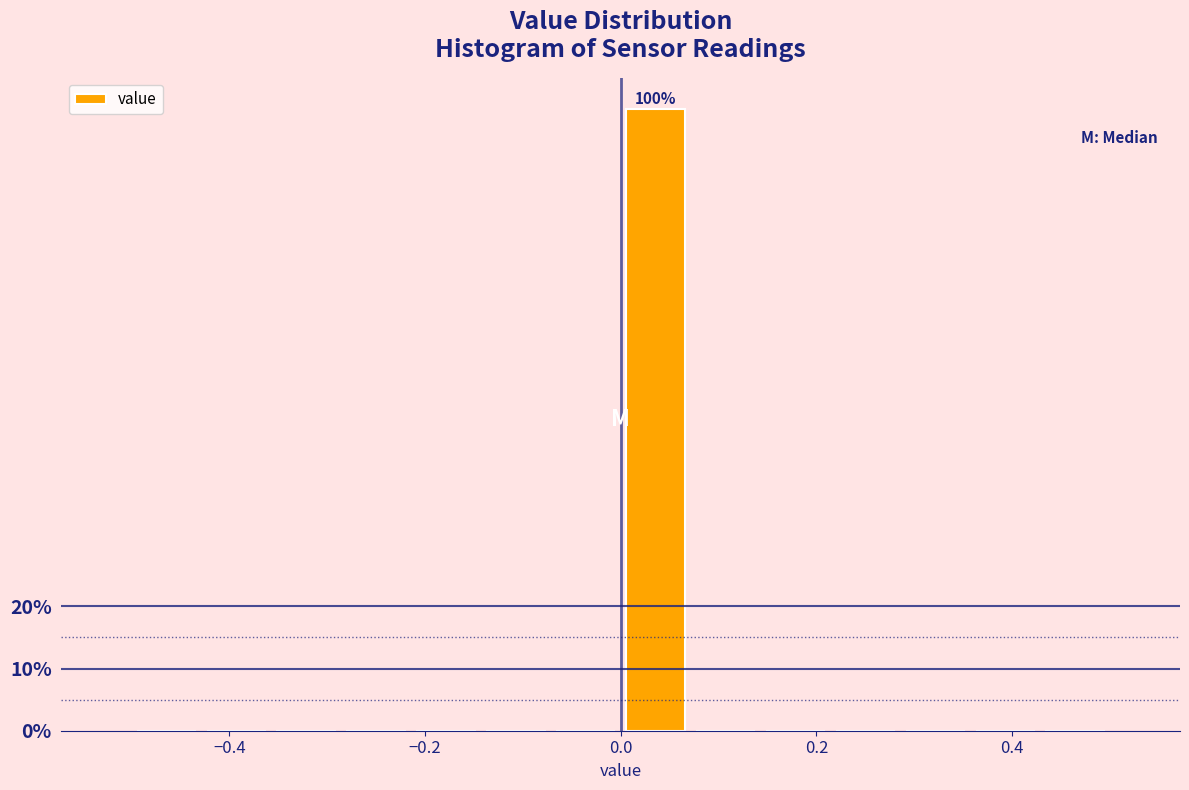

Read against the x-axis, roughly where is the centre of the tallest bar?

0.04